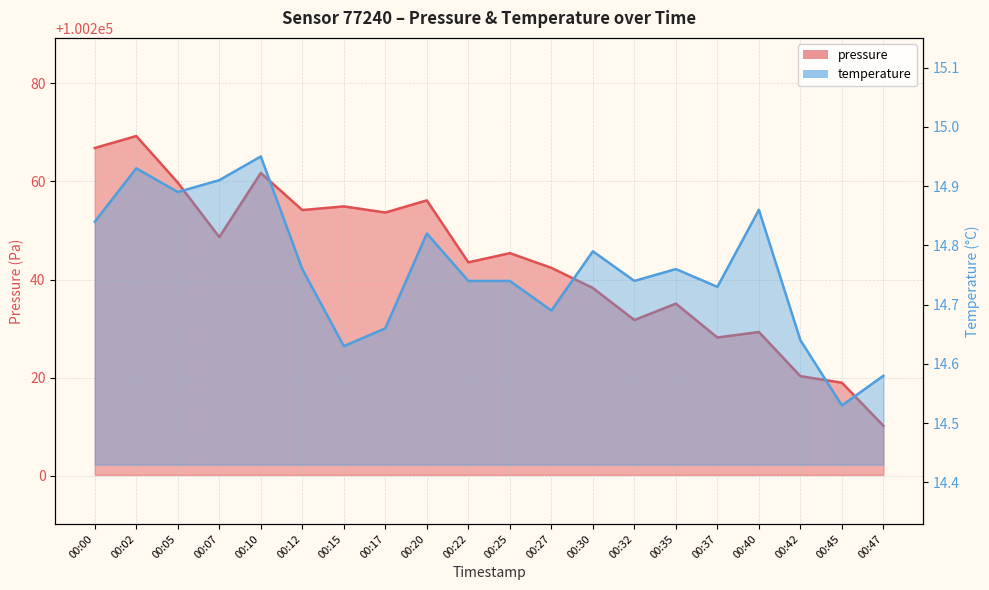

In pressure, how many points are lower than both neighbors (excluding endpoints)?

6